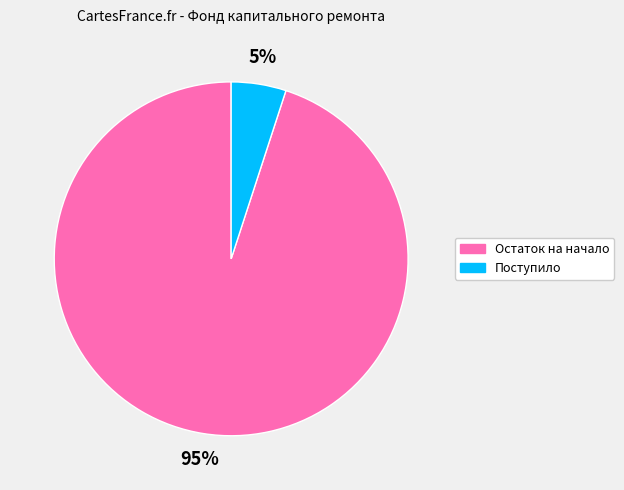

Combined, do Поступило and Остаток на начало account for over 50%?

Yes